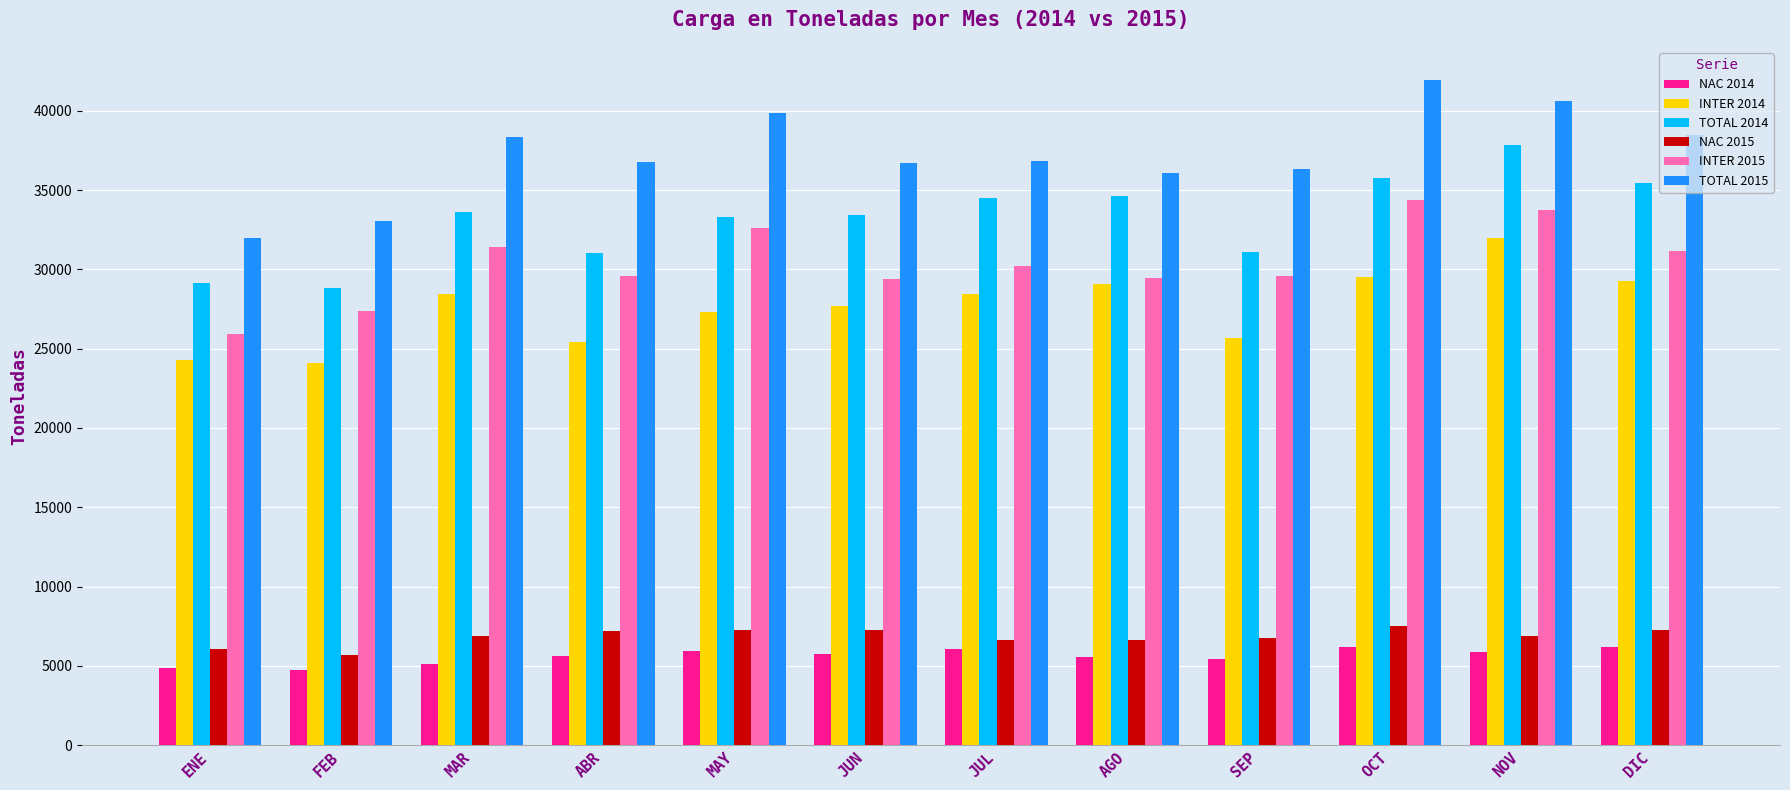

At how many categories does at least one series exceed 14290?

12